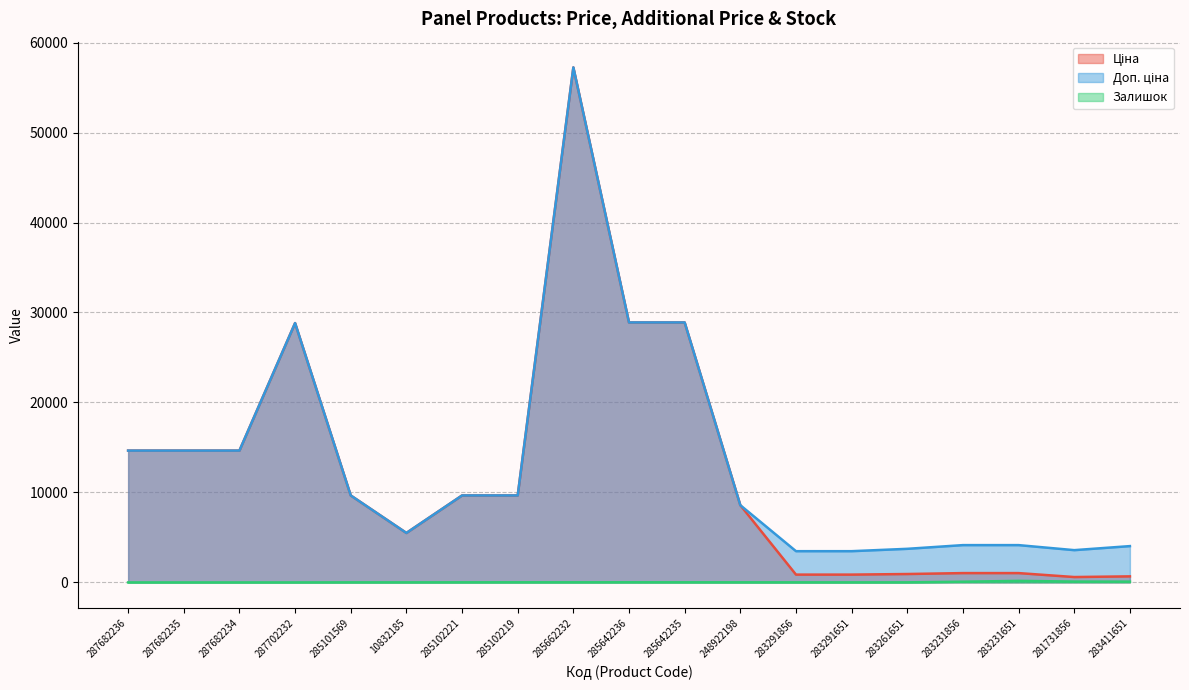

Reading left to right, transcribe all the data shown in this chart.

Ціна: 14649.6	14649.6	14649.6	28821.8	9664.7	5497.3	9664.7	9664.7	57235.5	28890.3	28890.3	8581.1	868.0	868.0	933.5	1036.5	1036.5	597.8	672.7
Доп. ціна: 14649.6	14649.6	14649.6	28821.8	9664.7	5497.3	9664.7	9664.7	57235.5	28890.3	28890.3	8581.1	3472.1	3472.1	3734.2	4145.9	4145.9	3586.7	4036.0
Залишок: 0.0	0.0	0.0	0.0	7.0	7.0	11.0	14.0	13.0	16.0	13.0	11.0	9.0	7.0	9.0	78.0	172.0	94.0	87.0